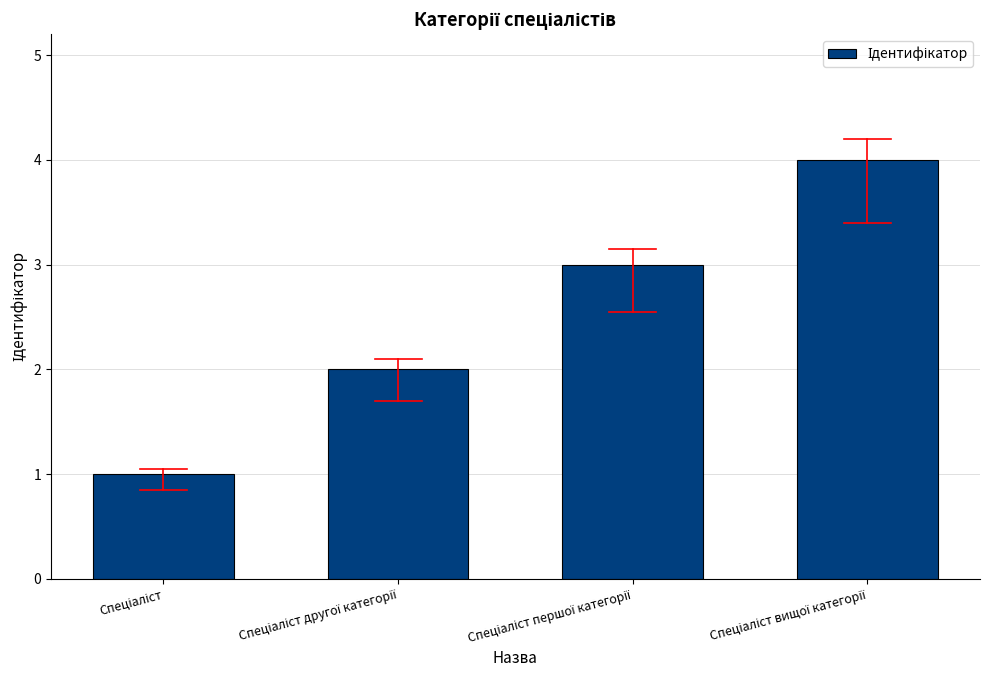

What is the difference between the maximum and minimum values?

3